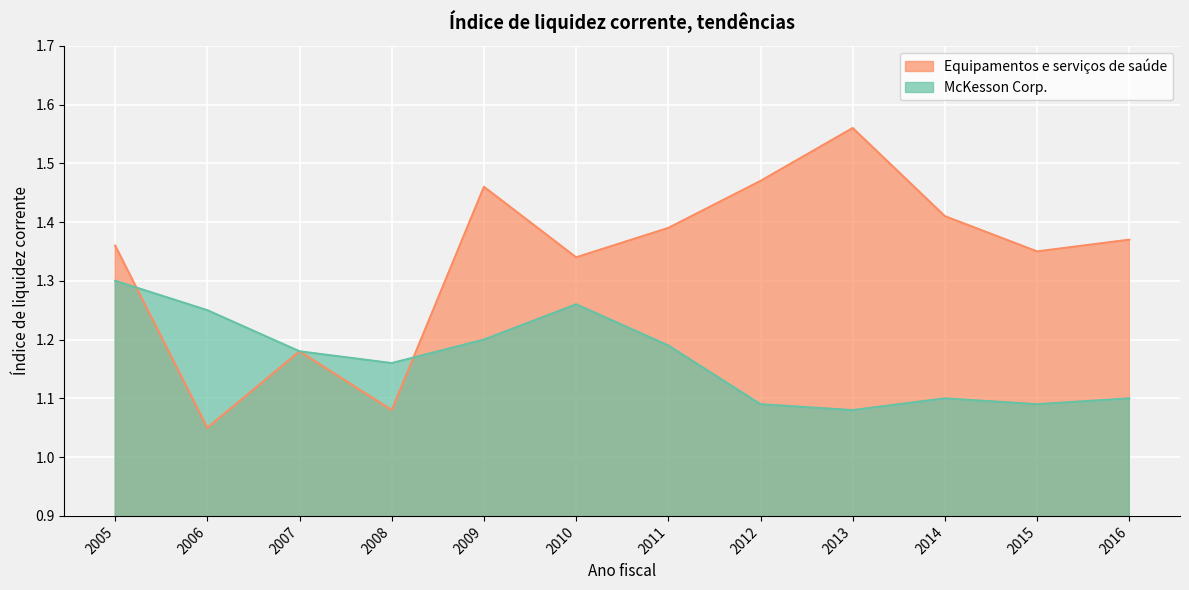

Rank the categories by McKesson Corp. value from lowest to highest.

2013, 2015, 2012, 2016, 2014, 2008, 2007, 2011, 2009, 2006, 2010, 2005